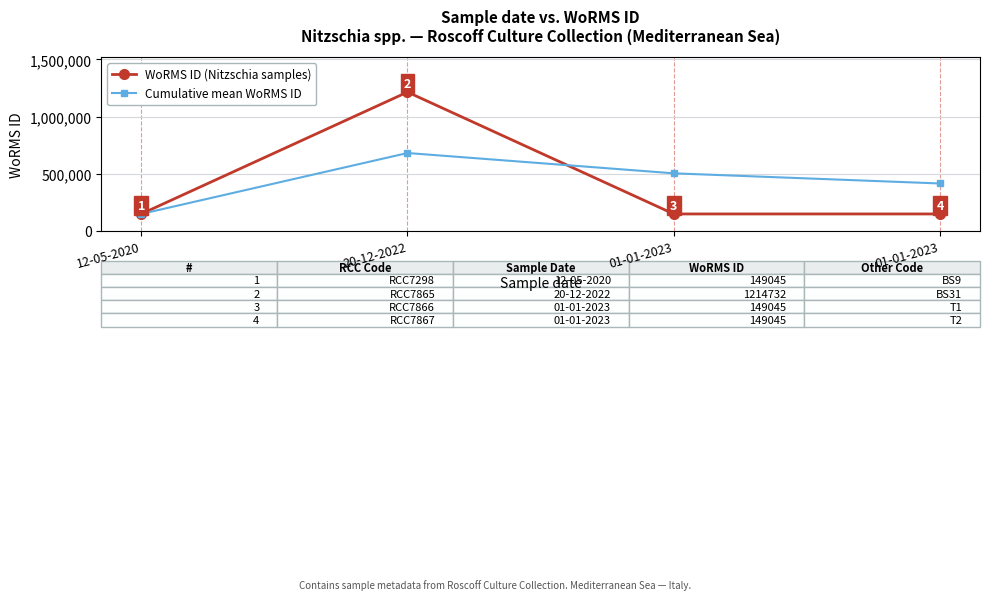

True or false: WoRMS ID (Nitzschia samples) and Cumulative mean WoRMS ID intersect in this chart.

True